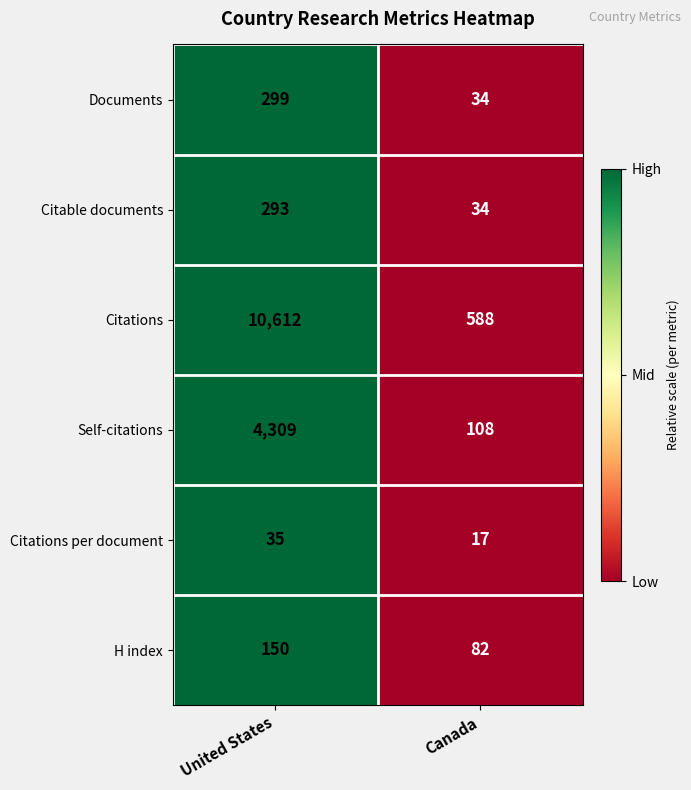

Reading left to right, list all the values displayed in this chart.

Documents: United States=299	Canada=34
Citable documents: United States=293	Canada=34
Citations: United States=10612	Canada=588
Self-citations: United States=4309	Canada=108
Citations per document: United States=35	Canada=17
H index: United States=150	Canada=82